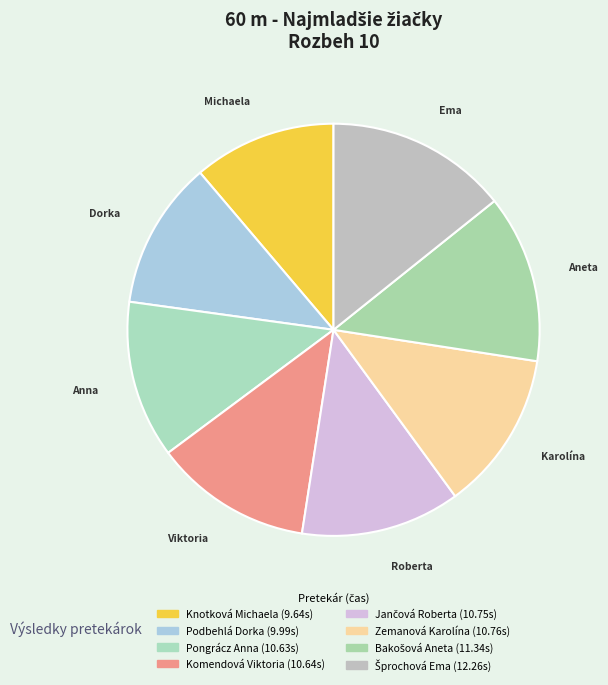

How many segments does this pie chart have?

8